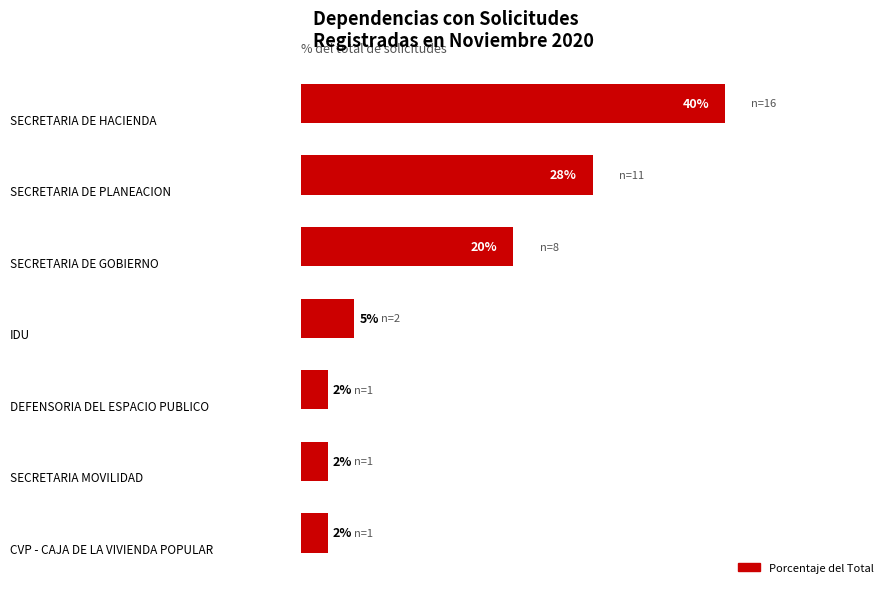

Rank the categories by value from lowest to highest.

4, 5, 6, 3, 2, 1, 0